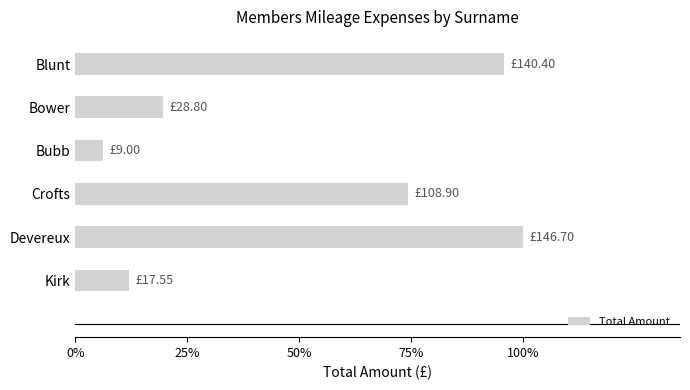

List the labels in order of value, largest first.

Devereux, Blunt, Crofts, Bower, Kirk, Bubb